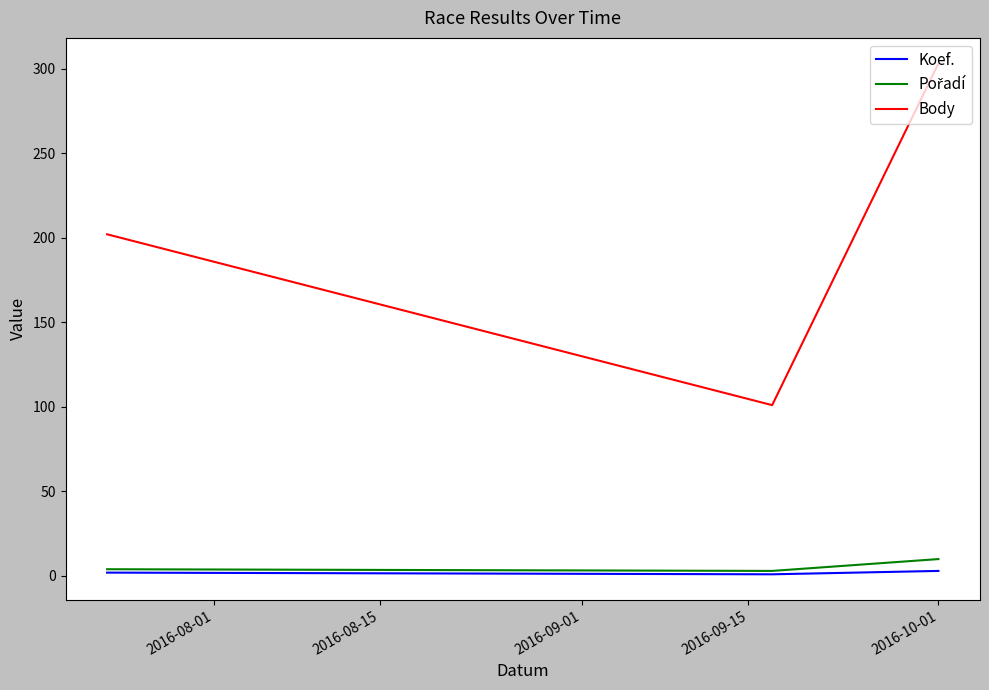

Which series has the largest total across all categories?

Body